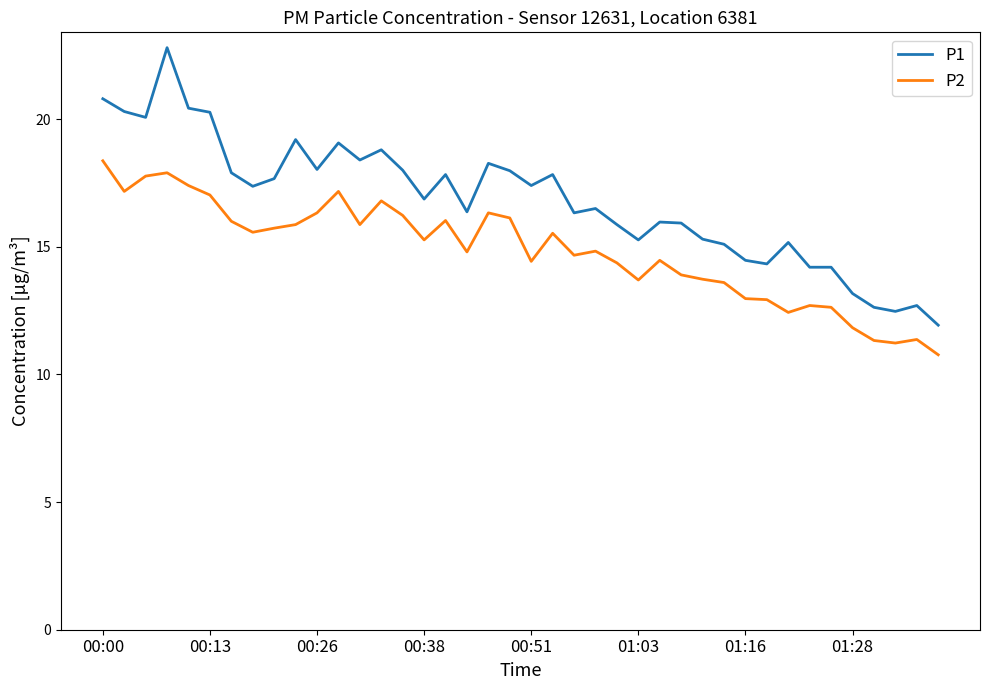

List the series in order of their peak value, lowest first.

P2, P1